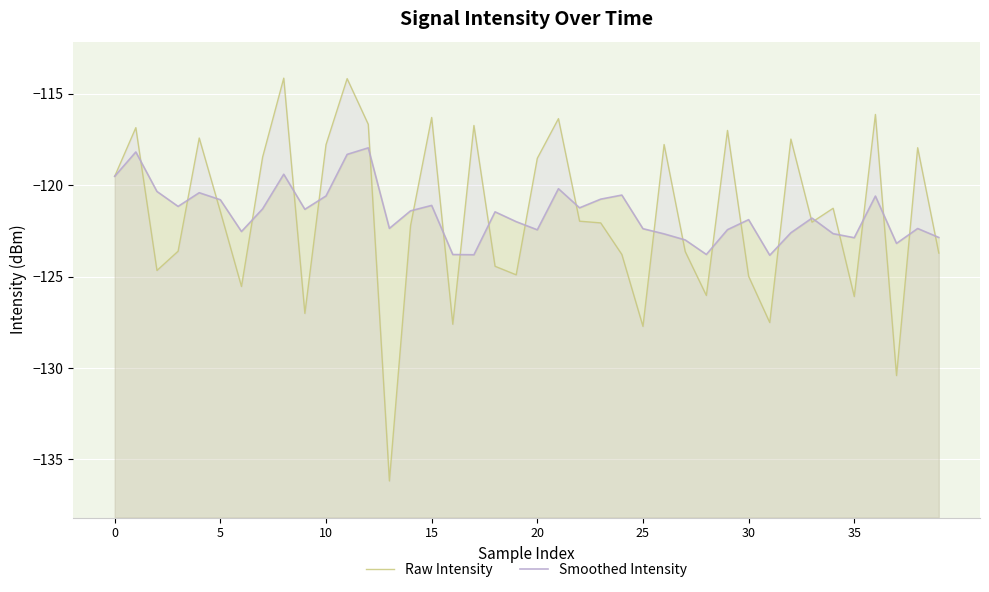

What is the label of the 38th point from the left?

37